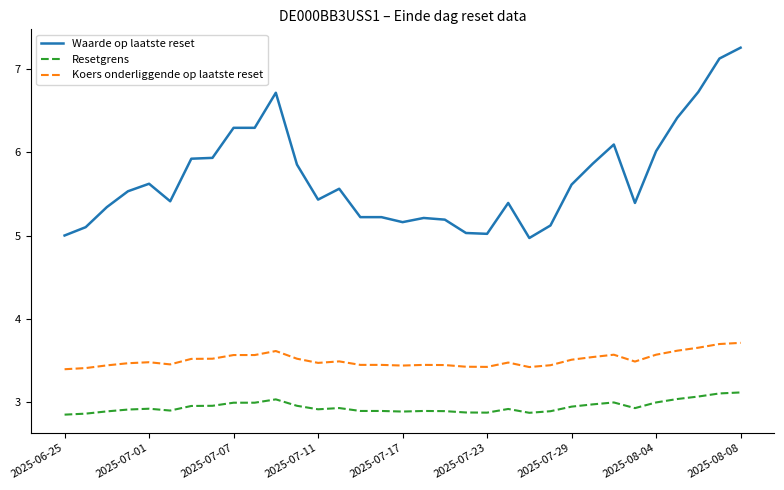

True or false: Koers onderliggende op laatste reset and Waarde op laatste reset cross at least once.

False